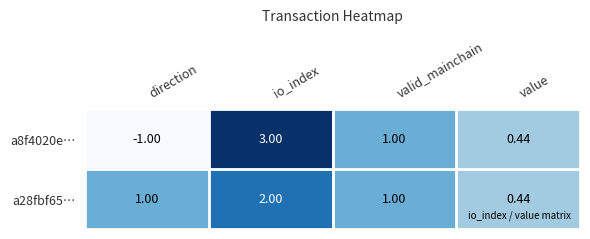

At which label does a8f4020e… first exceed 1?

io_index